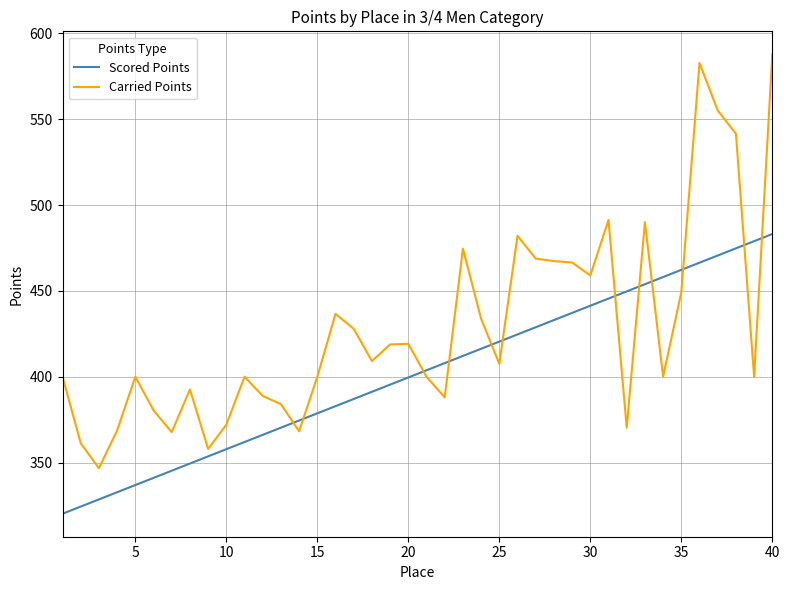

Which series has the largest total across all categories?

Carried Points